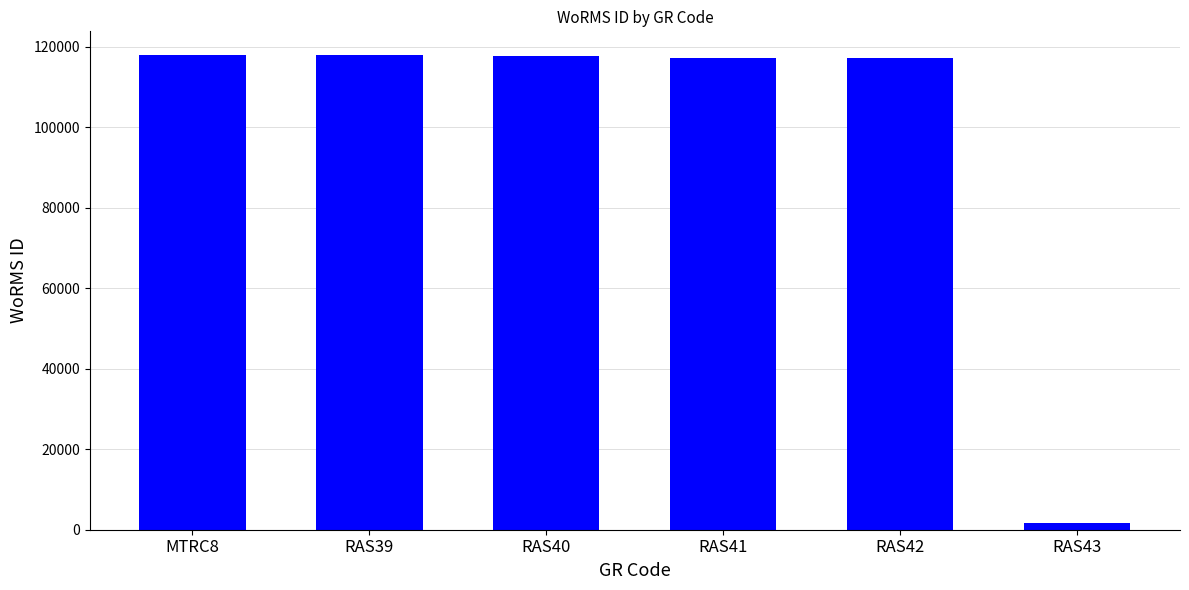

How many data points does each series have?

6